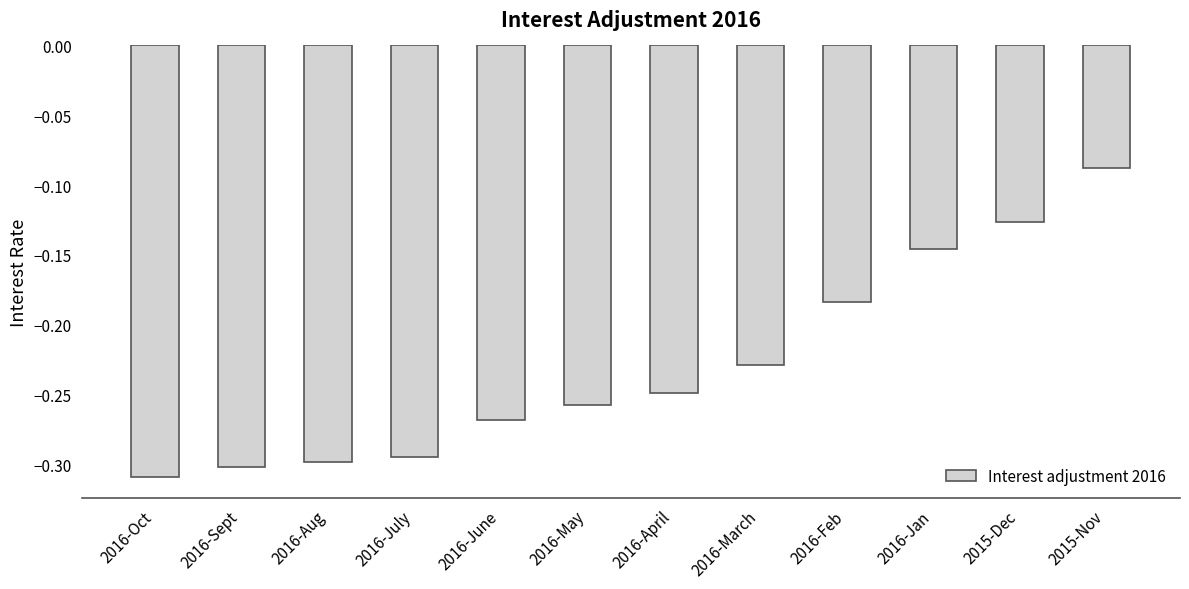

Is it true that the value at 2016-Sept is -0.3?

True